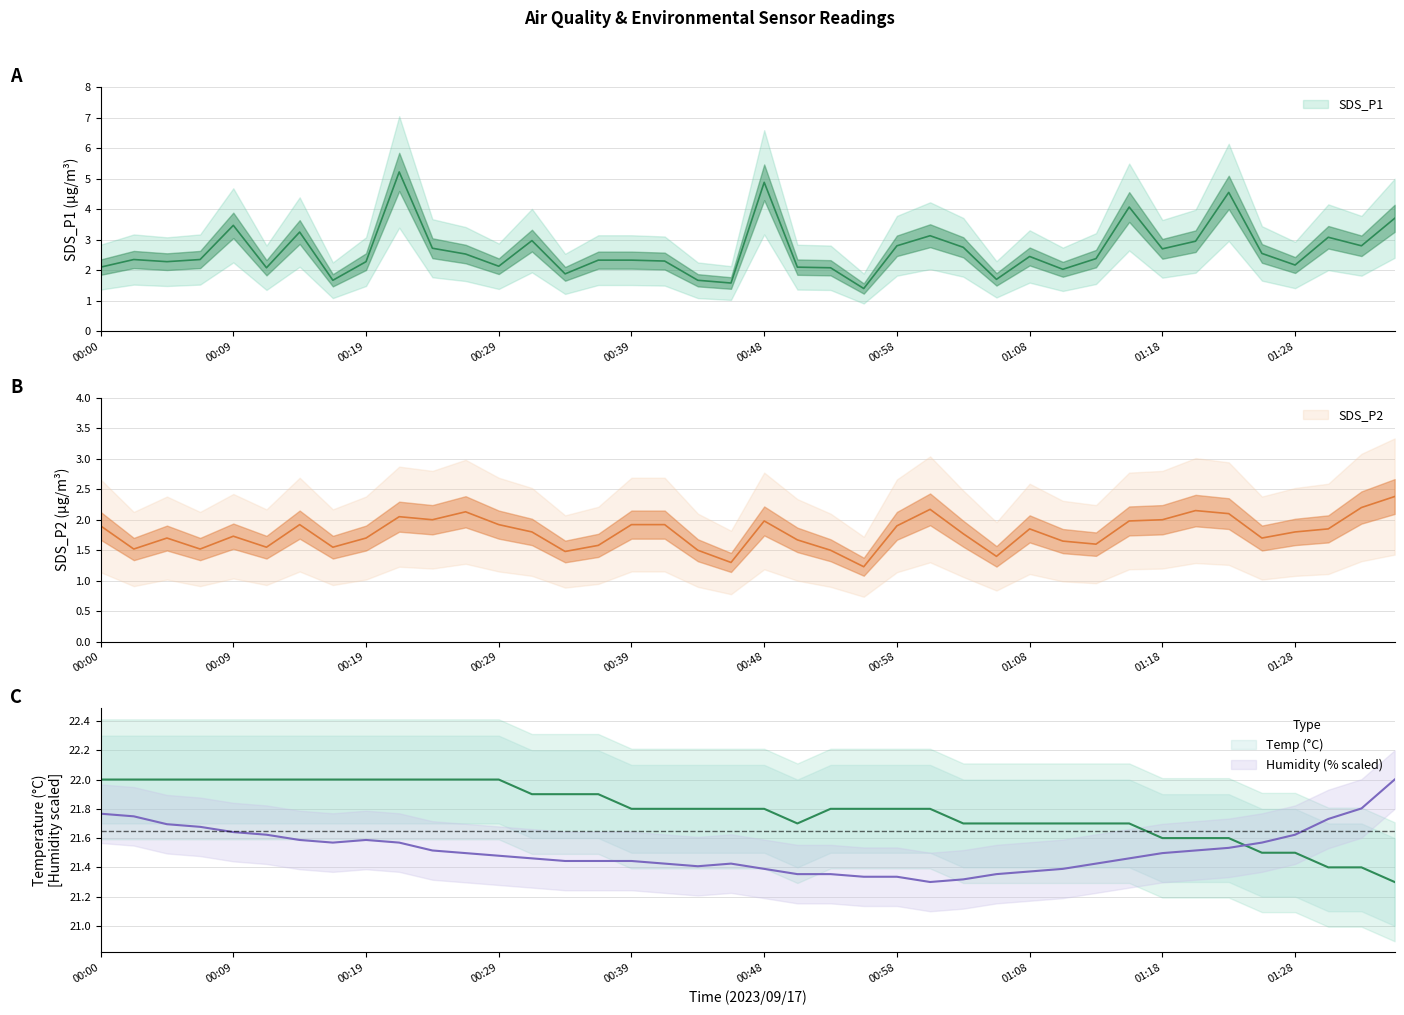

What is the difference between the SDS_P2 values at 01:28 and 01:15?

0.2